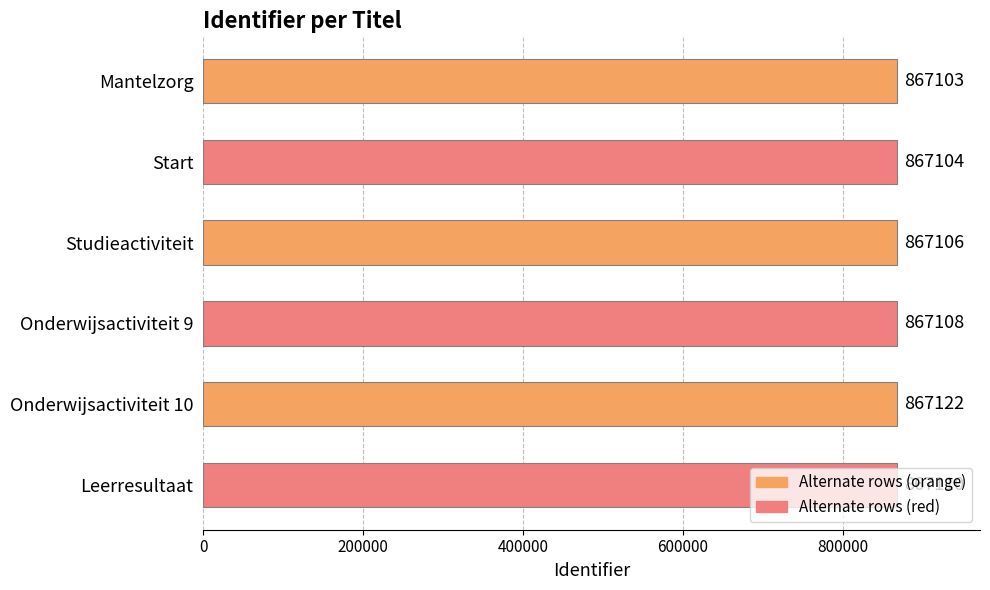

How many categories are shown in the chart?

6